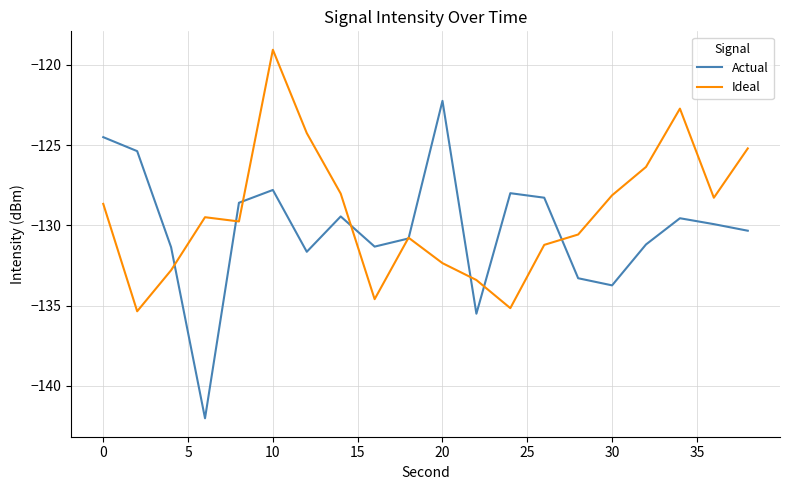

What is the difference between the maximum and minimum values in the Actual series?

19.8